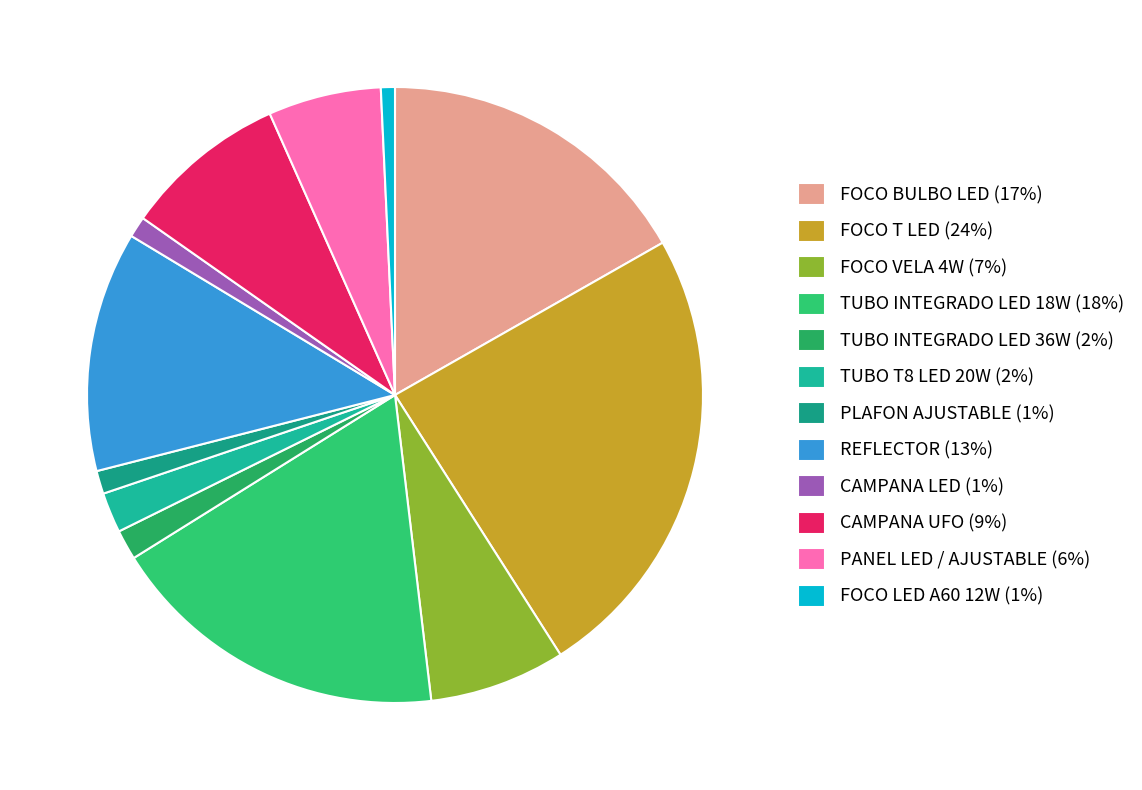

How many slices are in this pie chart?

12